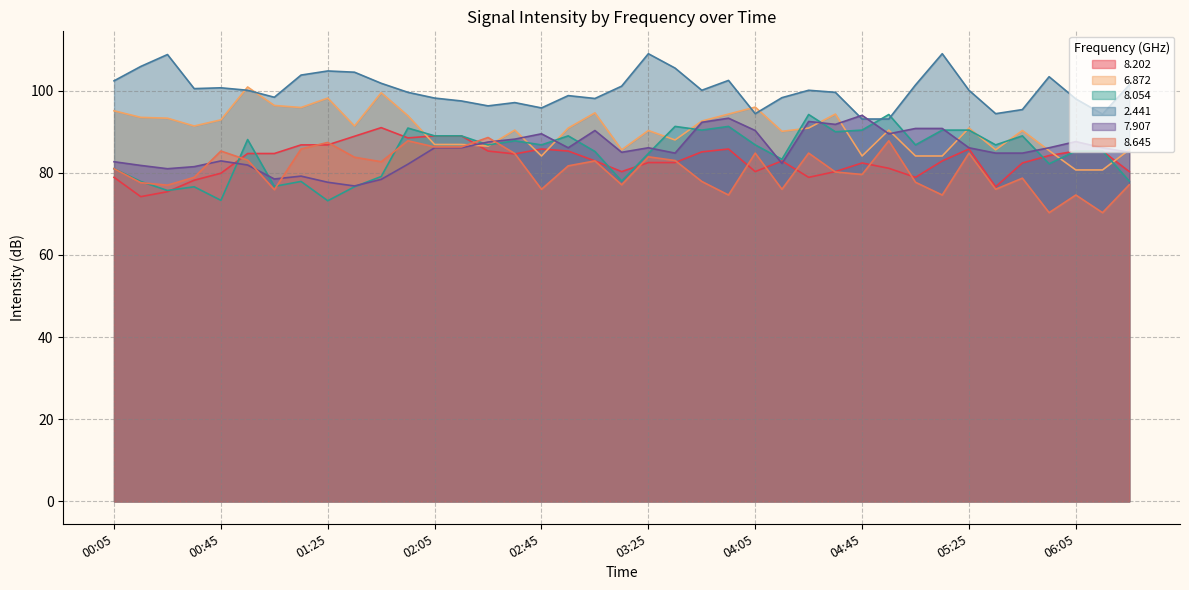

What is the average value of the 2.441 series?

100.2